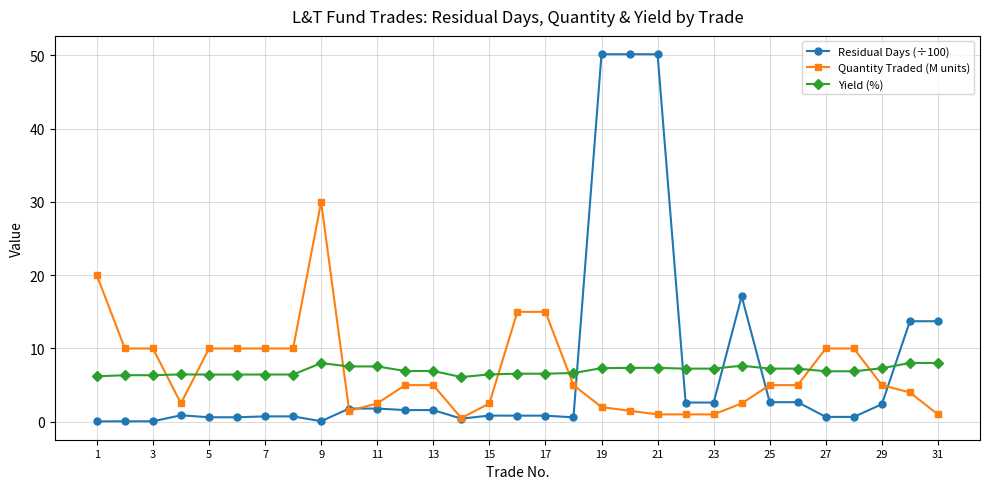

How many lines are shown in the chart?

3